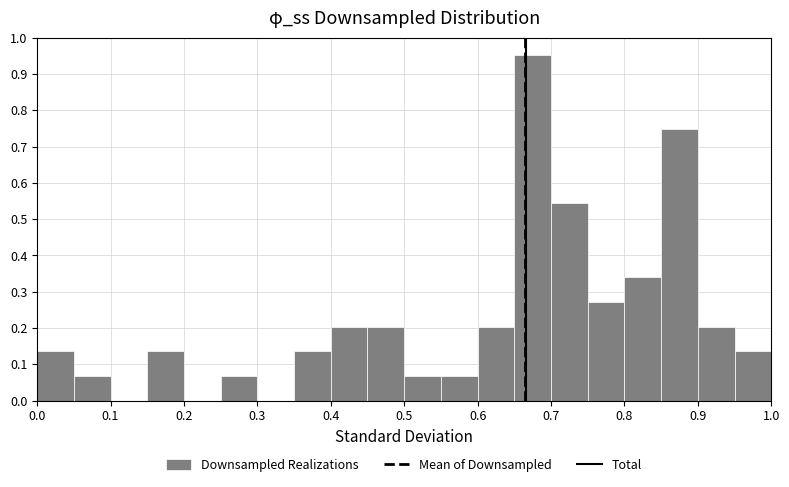

Reading left to right, transcribe this chart: for each bar, give the range it covers on the x-axis and its height. The values are not printed on the chart, so give them approximately, as read against the axis.

0.00 to 0.05: 0.14
0.05 to 0.10: 0.07
0.10 to 0.15: 0
0.15 to 0.20: 0.14
0.20 to 0.25: 0
0.25 to 0.30: 0.07
0.30 to 0.35: 0
0.35 to 0.40: 0.14
0.40 to 0.45: 0.20
0.45 to 0.50: 0.20
0.50 to 0.55: 0.07
0.55 to 0.60: 0.07
0.60 to 0.65: 0.20
0.65 to 0.70: 0.95
0.70 to 0.75: 0.54
0.75 to 0.80: 0.27
0.80 to 0.85: 0.34
0.85 to 0.90: 0.75
0.90 to 0.95: 0.20
0.95 to 1.00: 0.14